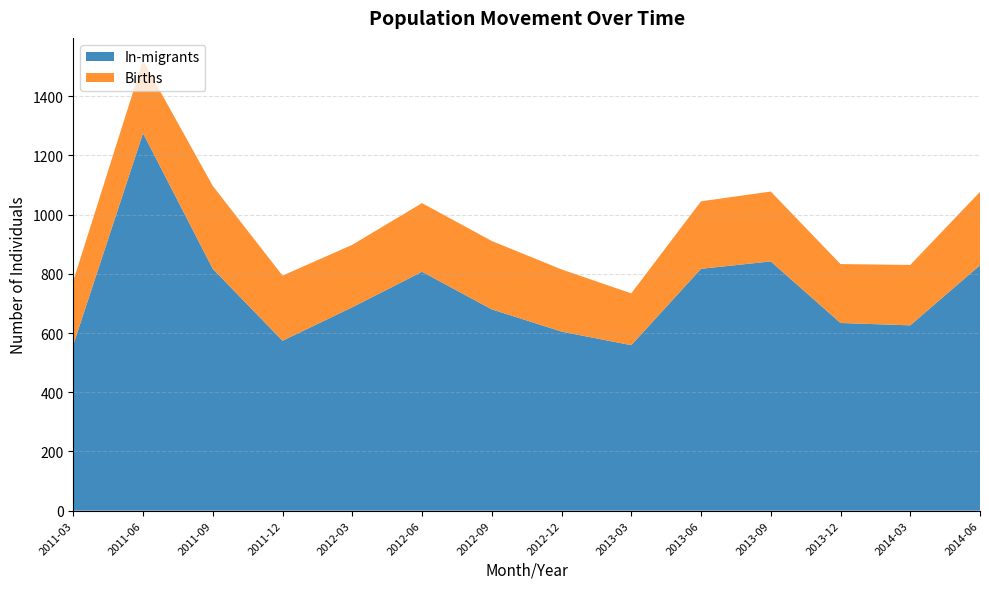

Reading left to right, extract all data points from this chart.

In-migrants: 560	1275	817	574	687	807	680	605	559	817	842	634	626	829
Births: 216	246	280	220	211	232	231	210	175	228	236	199	204	248